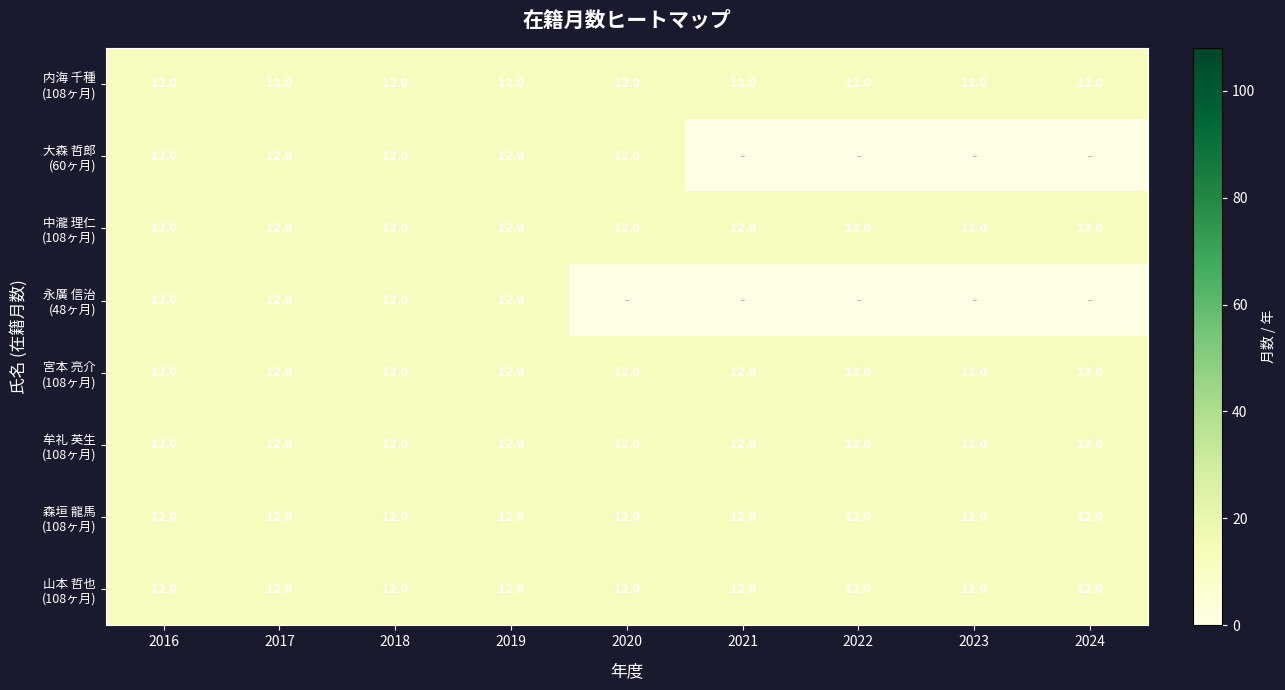

What is the highest value of the 宮本 亮介 (108ヶ月) series?

12